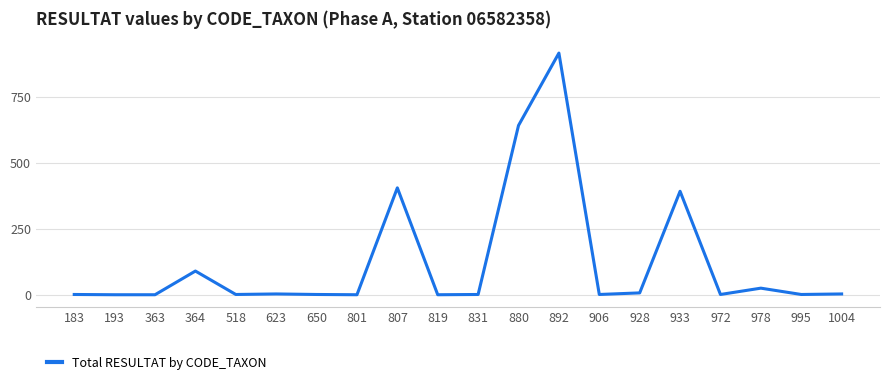

How many lines are shown in the chart?

1